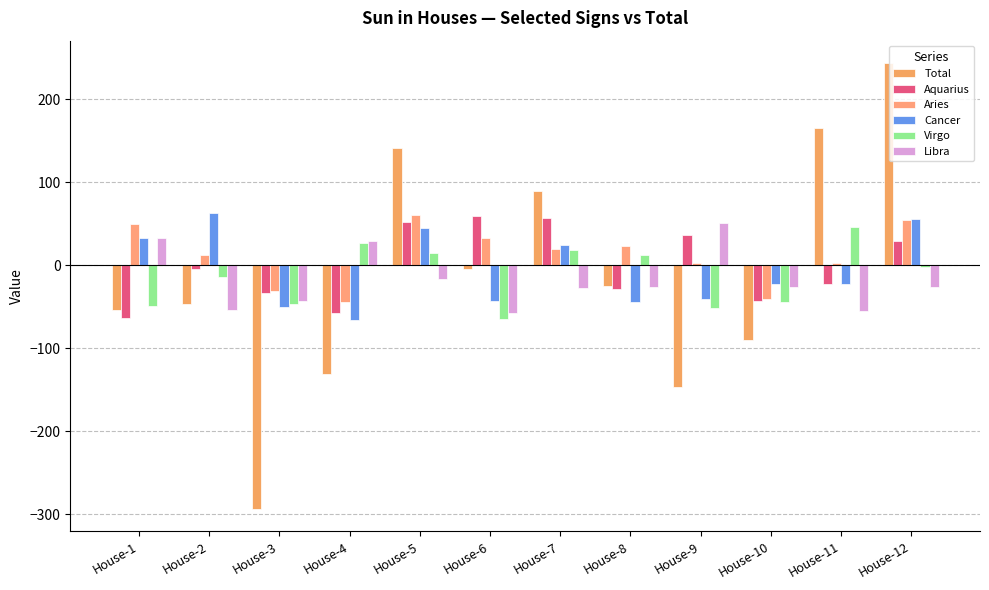

Rank the categories by Cancer value from lowest to highest.

House-4, House-3, House-8, House-6, House-9, House-10, House-11, House-7, House-1, House-5, House-12, House-2